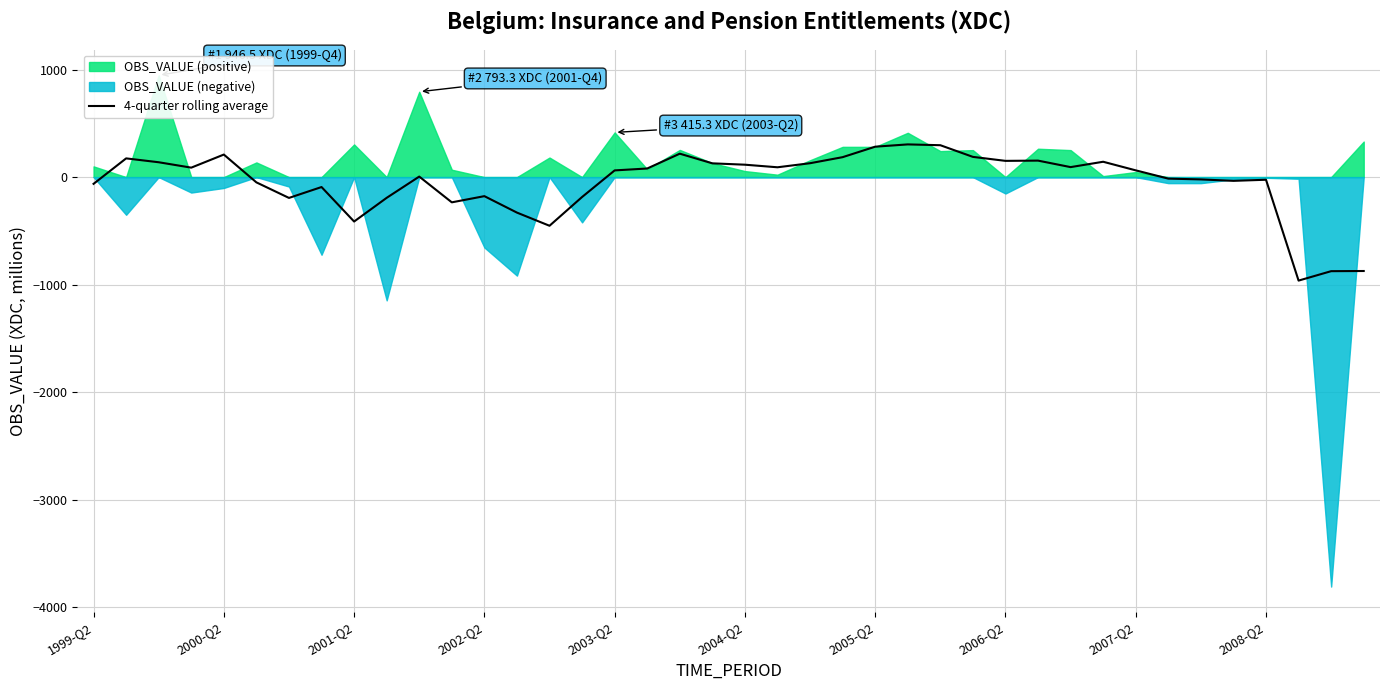

The value at 1999-Q2 is -62.6. True or false?

True